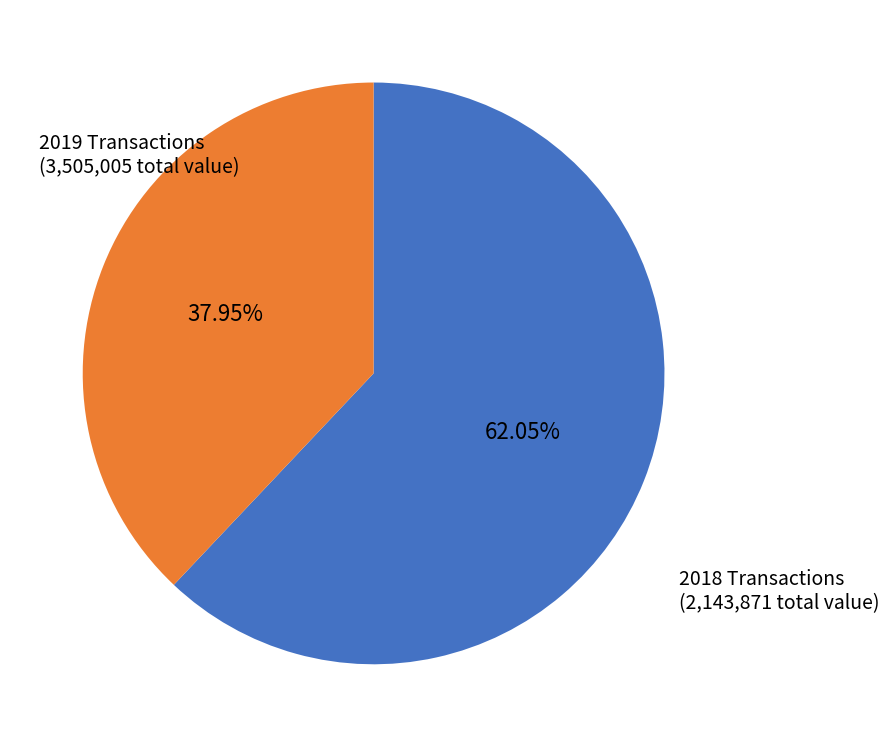

Does any single category account for the majority?

Yes